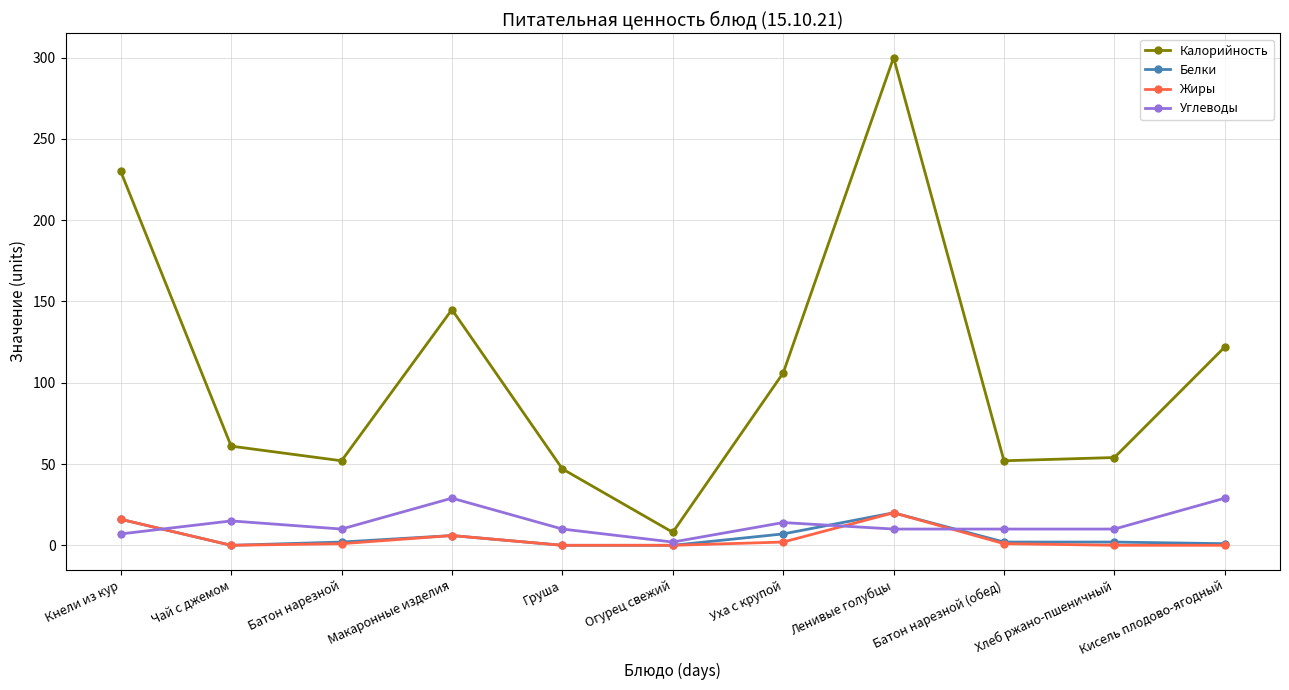

How many lines are shown in the chart?

4